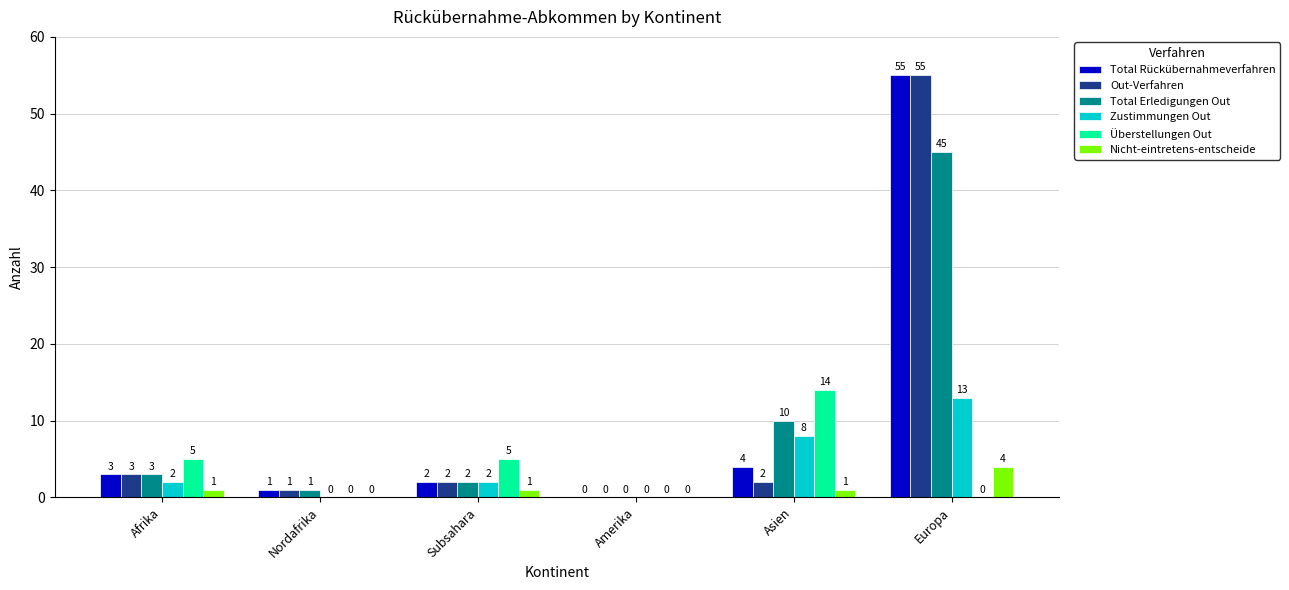

What is the highest value of the Überstellungen Out series?

14